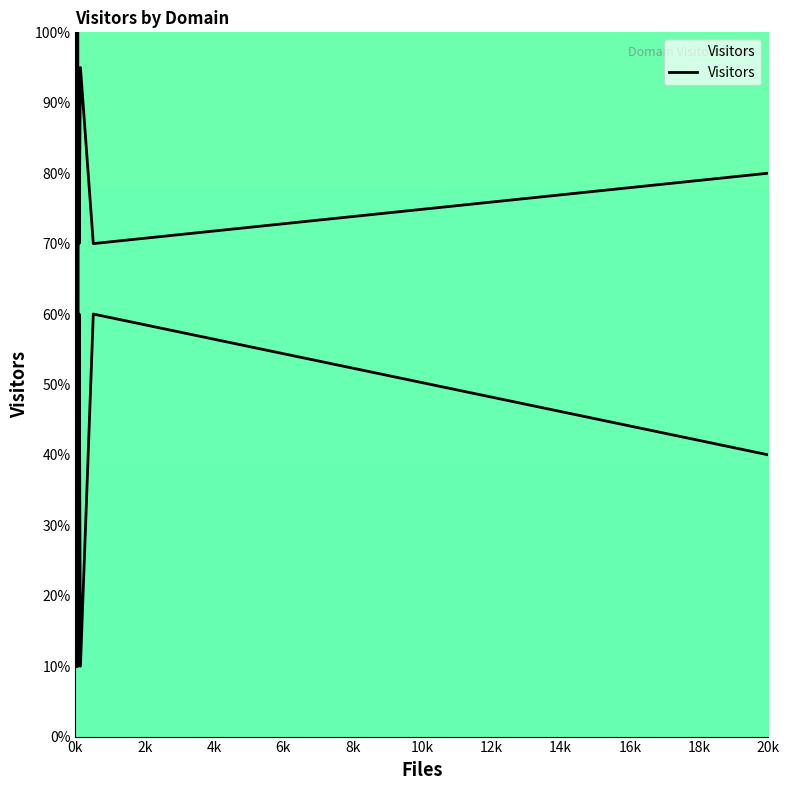

Read the value at 0k, to the nearest 5.

10